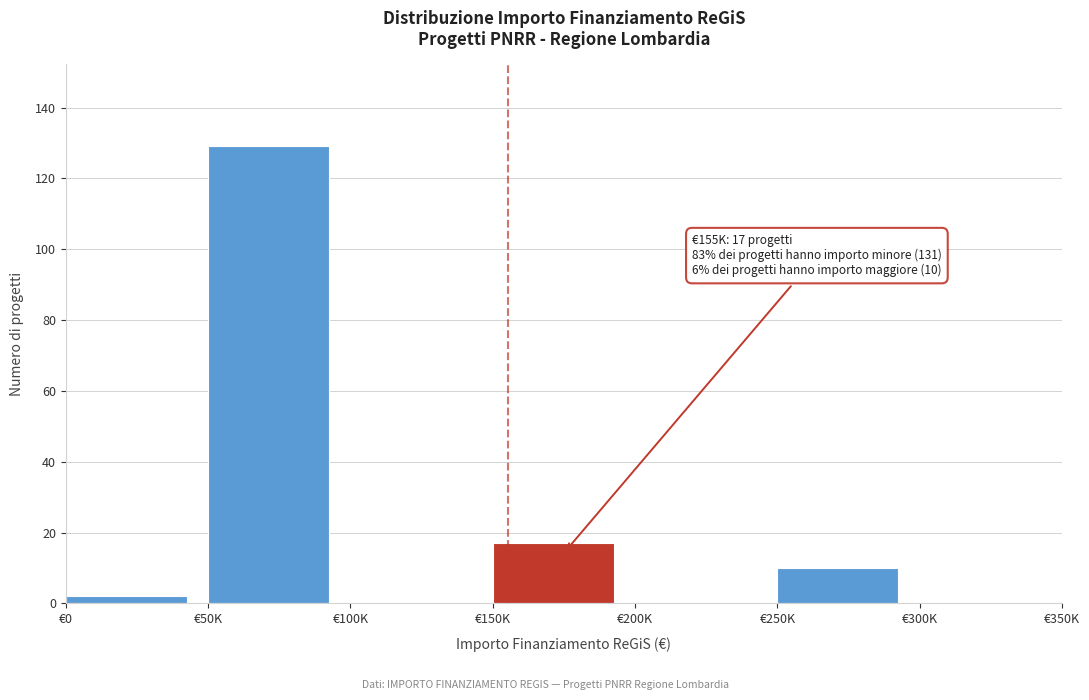

Reading left to right, what are all the values shown in this chart?

€0=2	€50K=129	€100K=0	€150K=17	€200K=0	€250K=10	€300K=0